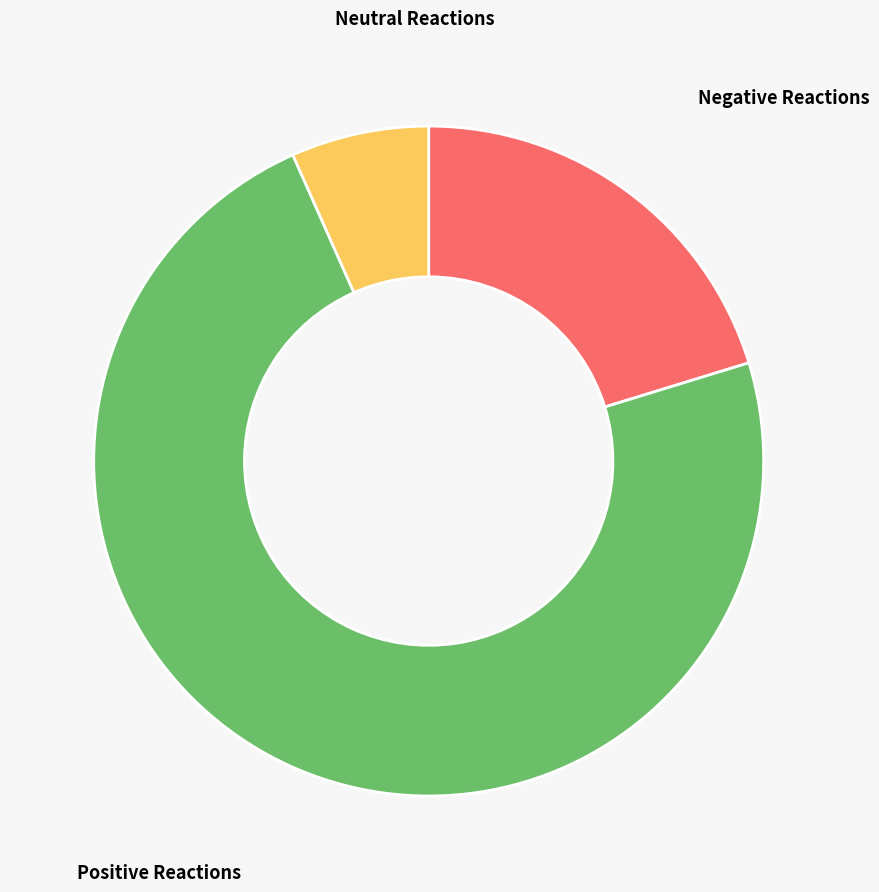

Is there any slice that represents more than half of the pie?

Yes